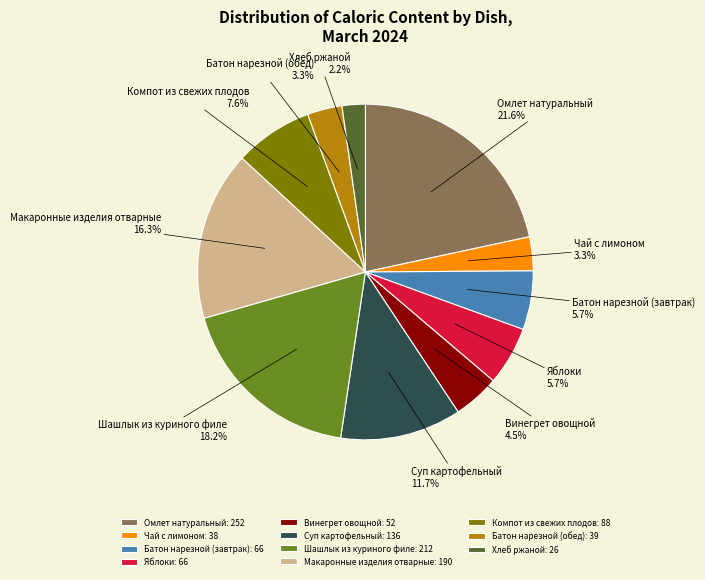

Is there a majority slice in this chart?

No